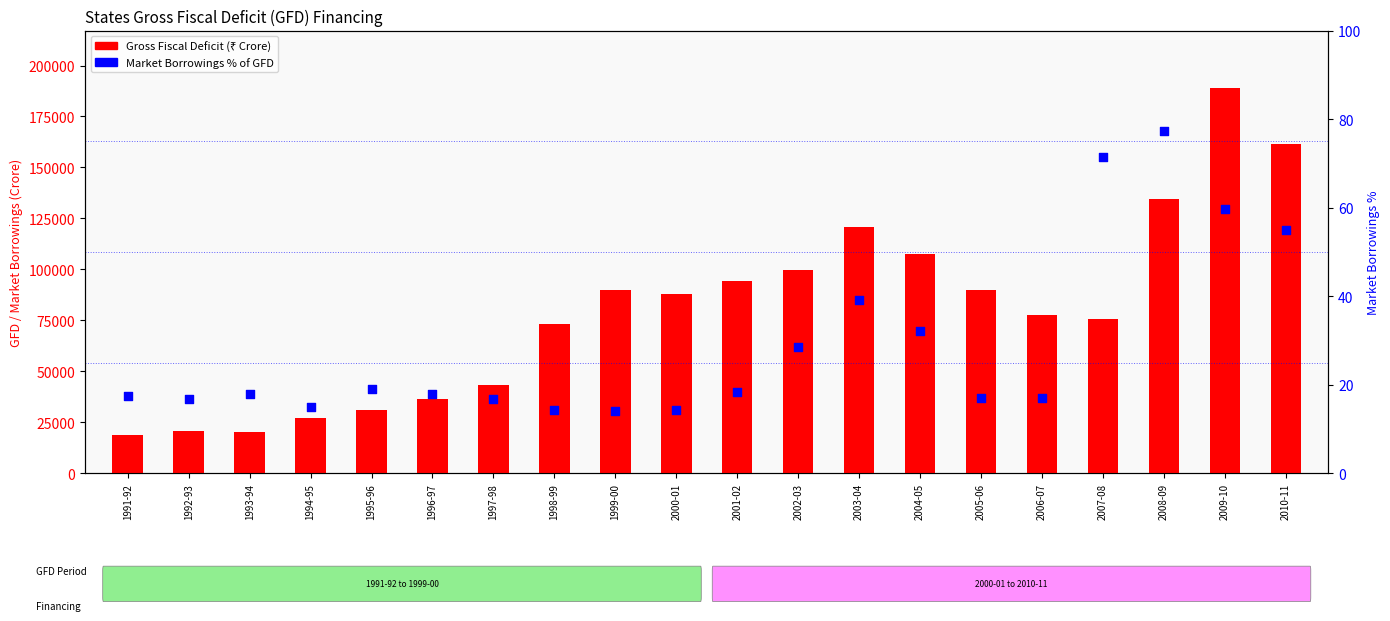

Is the value of Gross Fiscal Deficit at 1998-99 greater than the value of Market Borrowings % at 1993-94?

Yes